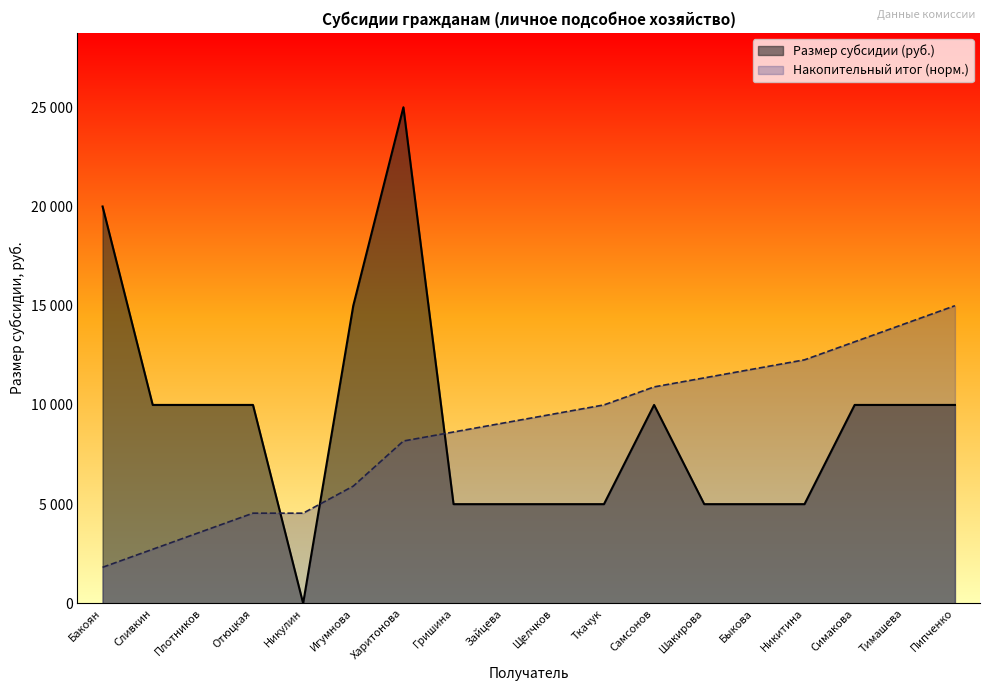

Reading left to right, extract all data points from this chart.

Бакоян=20000	Сливкин=10000	Плотников=10000	Отюцкая=10000	Никулин=0	Игумнова=15000	Харитонова=25000	Гришина=5000	Зайцева=5000	Щелчков=5000	Ткачук=5000	Самсонов=10000	Шакирова=5000	Быкова=5000	Никитина=5000	Симакова=10000	Тимашева=10000	Пипченко=10000